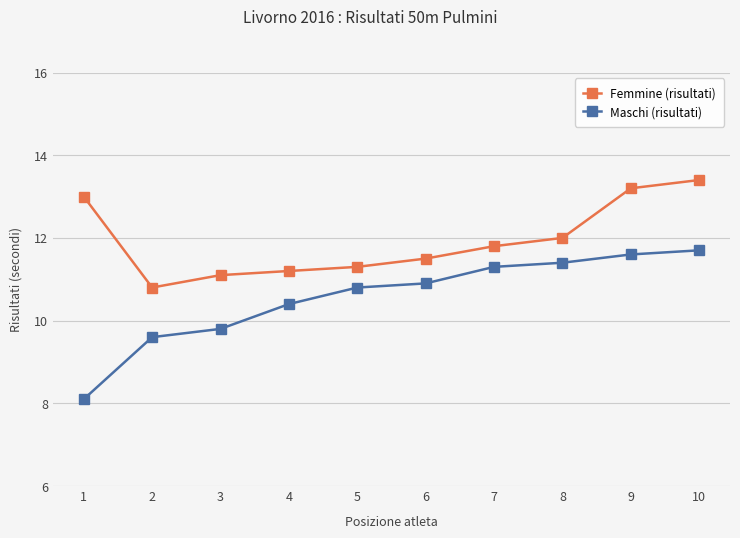

At which label does Femmine (risultati) reach its minimum?

2